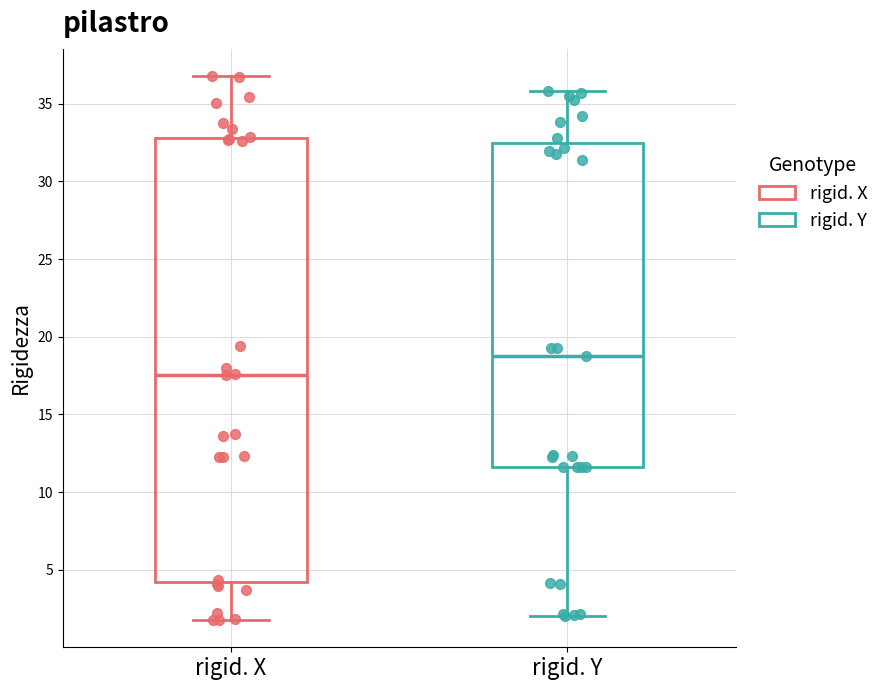

Reading left to right, transcribe this box plot: for each box, give where its median line is, the range the box spans, and where its two whiskers end, as read against the y-axis. The values are not printed on the chart, so give them approximately, as read against the axis.

rigid. X: median 17.5, box 4.0 to 33.0, whiskers 2.0 to 37.0
rigid. Y: median 19.0, box 11.5 to 32.5, whiskers 2.0 to 36.0